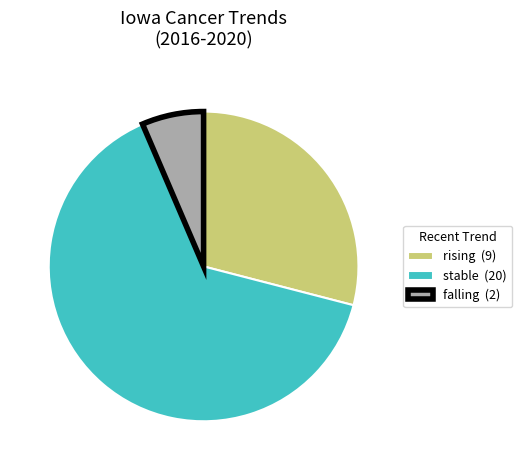

Between rising (9) and stable (20), which is larger?

stable (20)